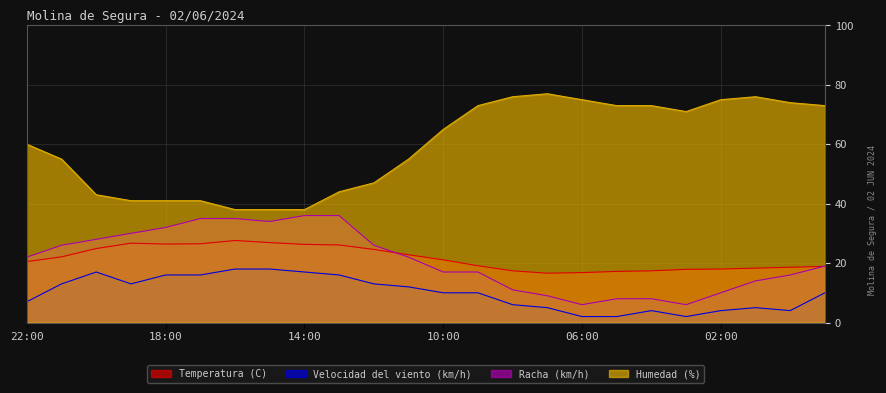

At which category is the sum across all series the highest?

13:00